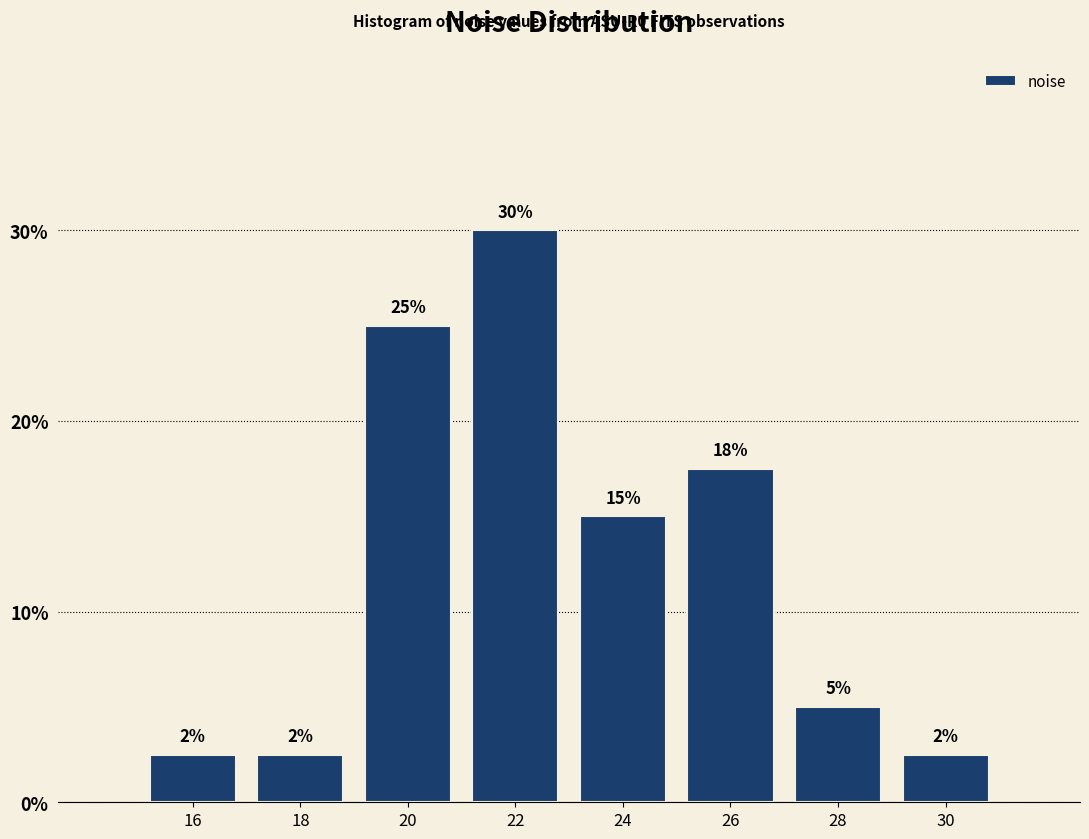

What is the value of the 2nd bar from the left?

2.5